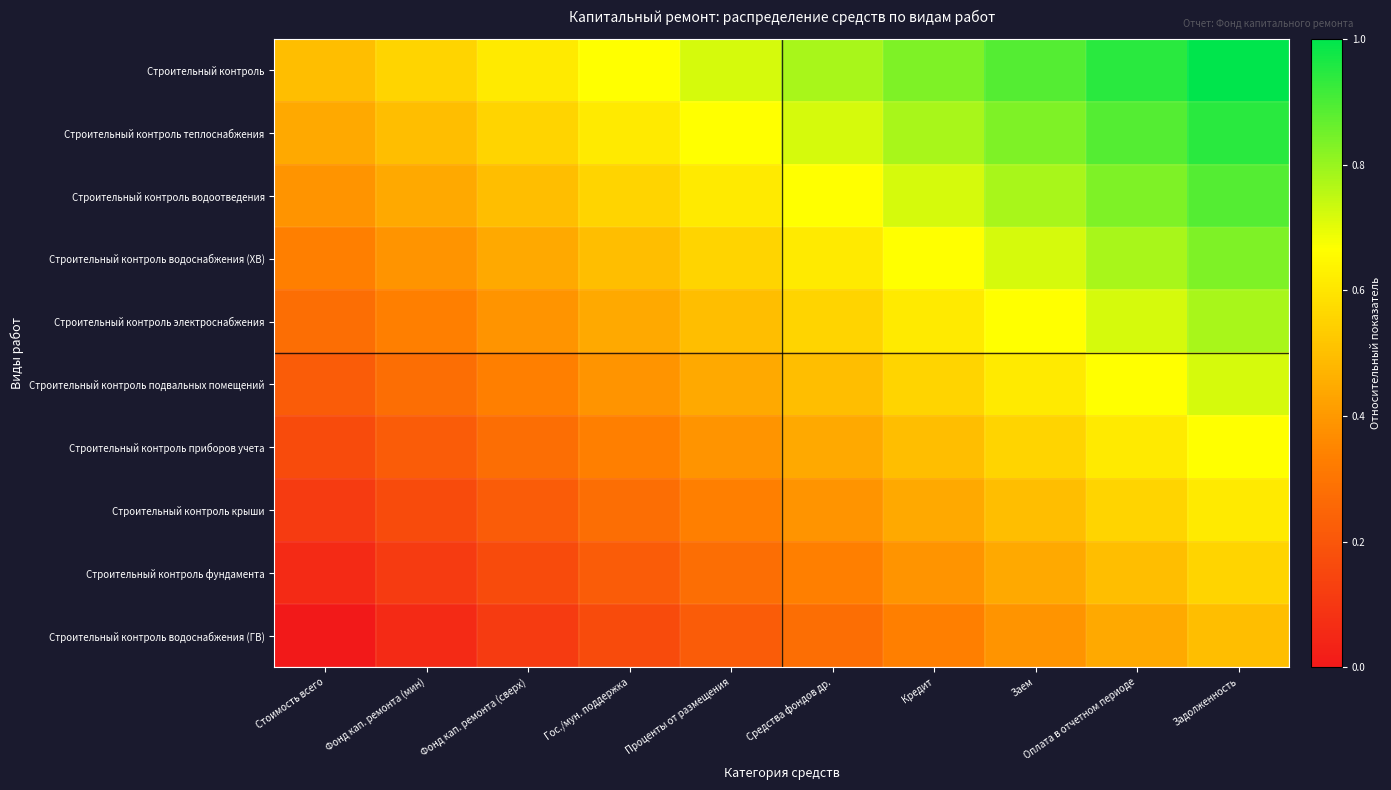

At Гос./мун. поддержка, list the series in order from smallest to largest.

Строительный контроль водоснабжения (ГВ), Строительный контроль фундамента, Строительный контроль крыши, Строительный контроль приборов учета, Строительный контроль подвальных помещений, Строительный контроль электроснабжения, Строительный контроль водоснабжения (ХВ), Строительный контроль водоотведения, Строительный контроль теплоснабжения, Строительный контроль